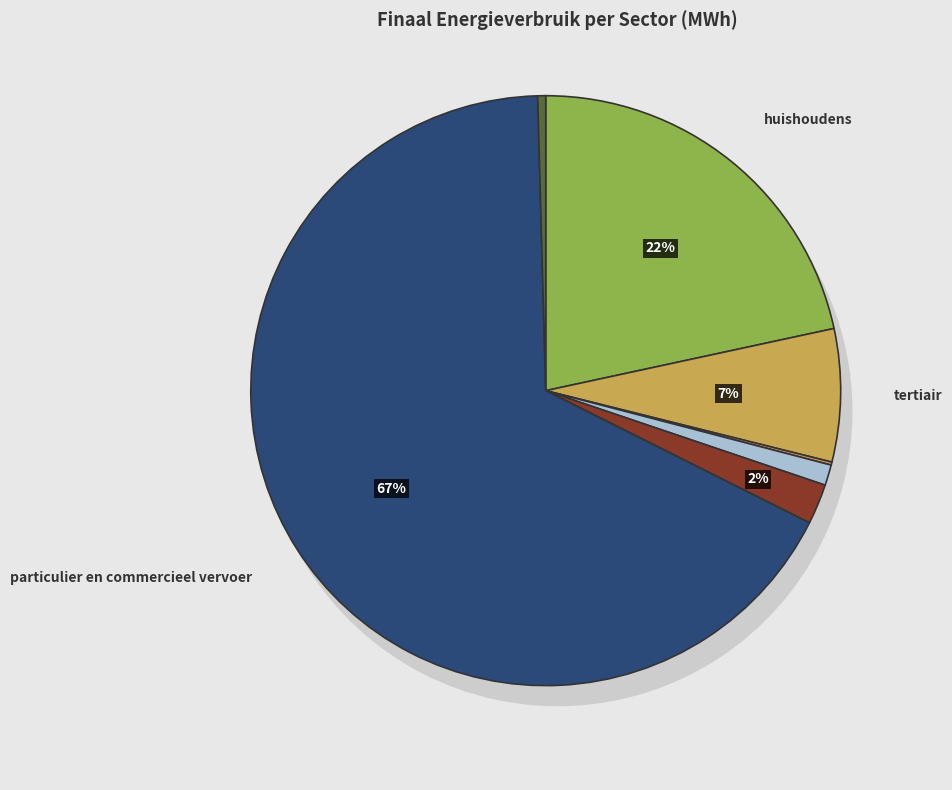

What percentage do industrie (niet-ETS) and landbouw together represent?

3.3%